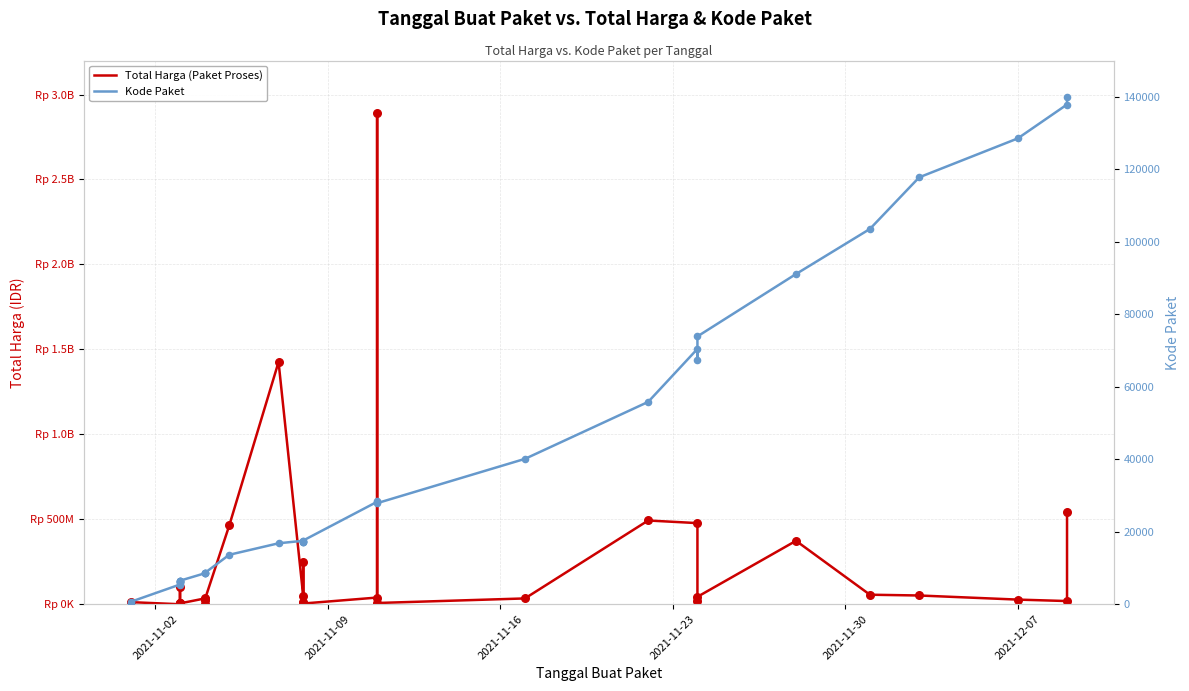

At how many categories does at least one series exceed 2327980520?

1